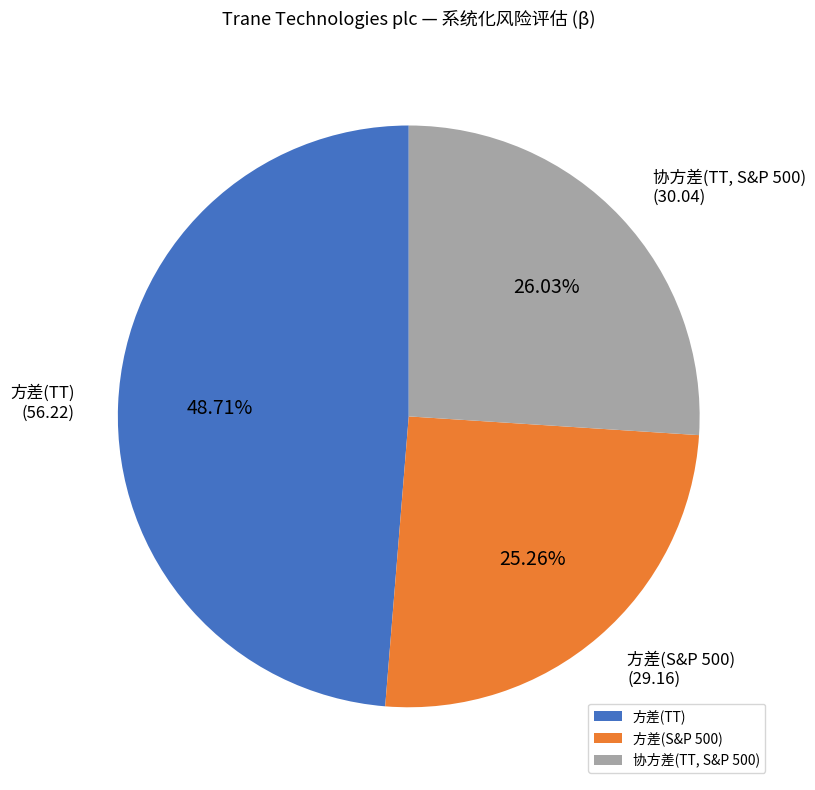

To the nearest percent, what portion does 方差(S&P 500) represent?

25%